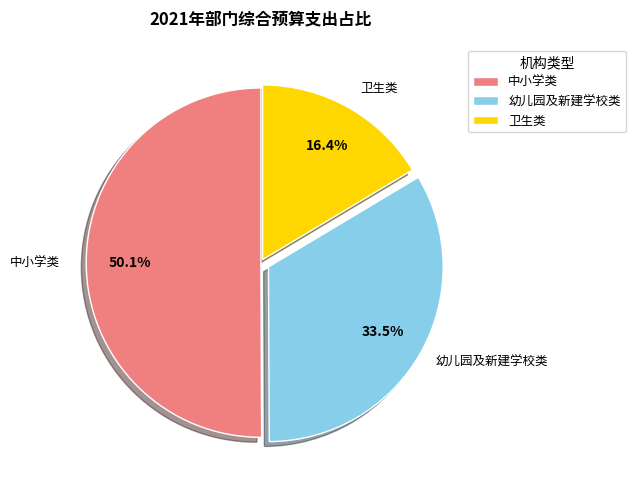

What is the smallest slice in the pie chart?

卫生类